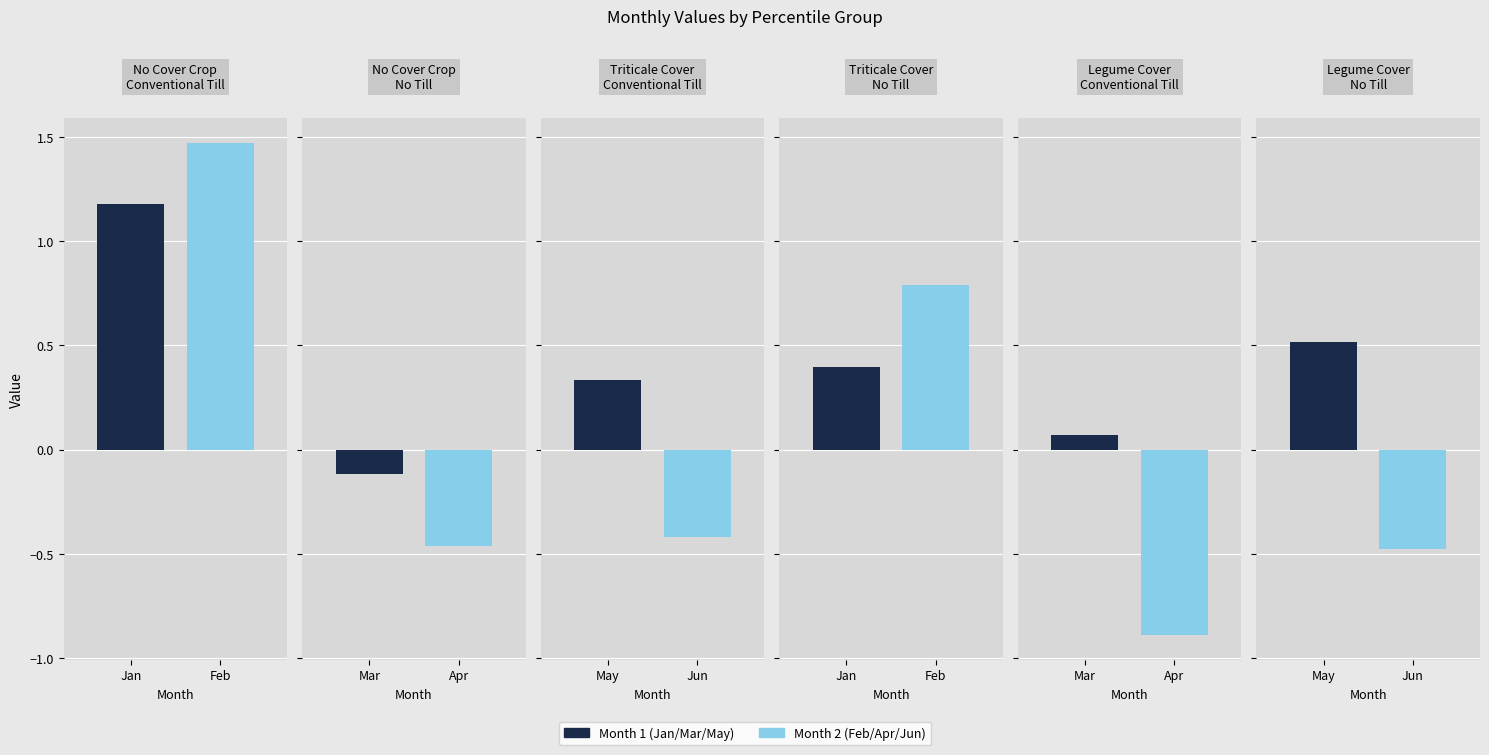

Is it true that Apr equals -0.5 at pct25?

True